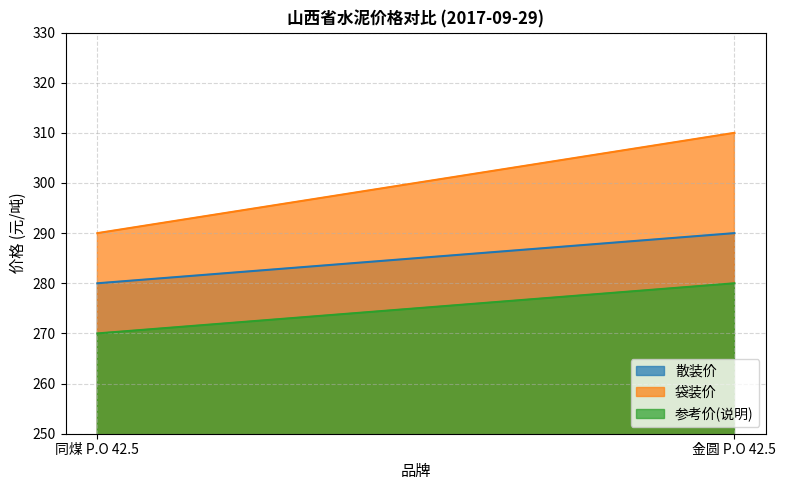

The 散装价 series shows 290 at 金圆 P.O 42.5. True or false?

True